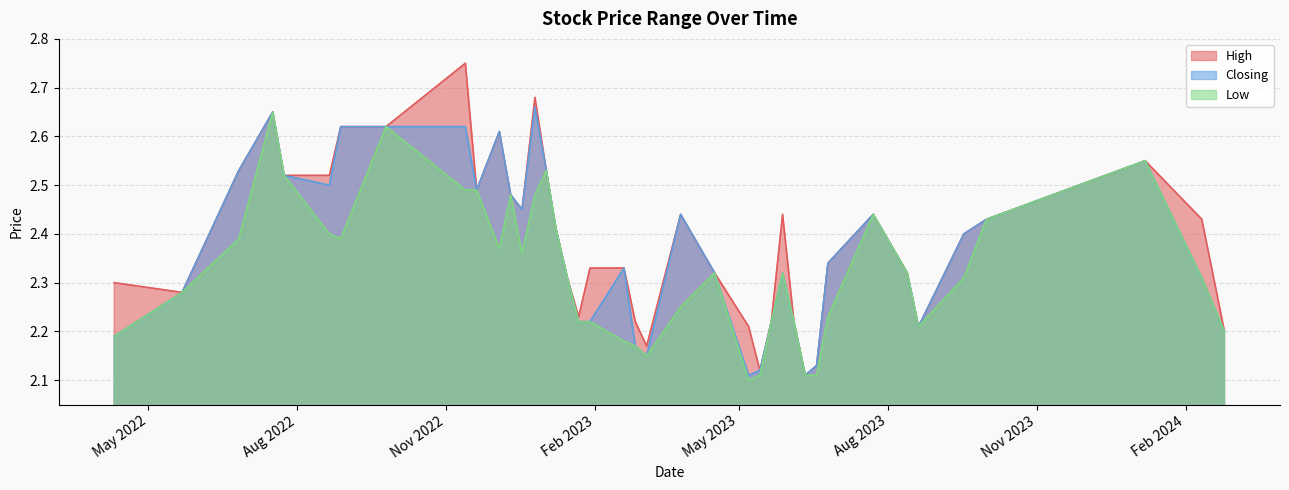

How many interior local peaks does the High series have?

8